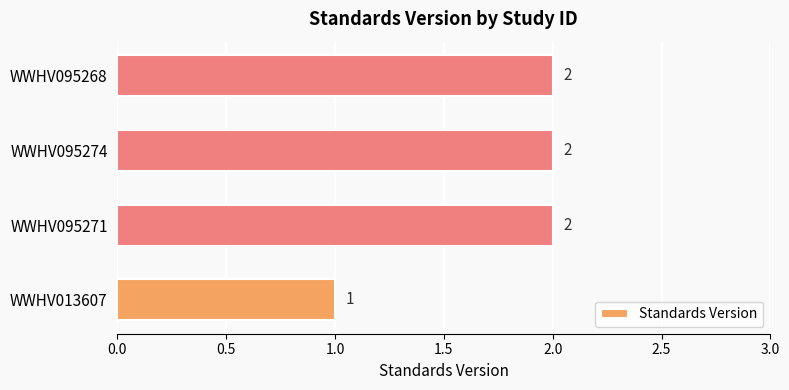

Are the bars grouped side by side (vs. stacked)?

No